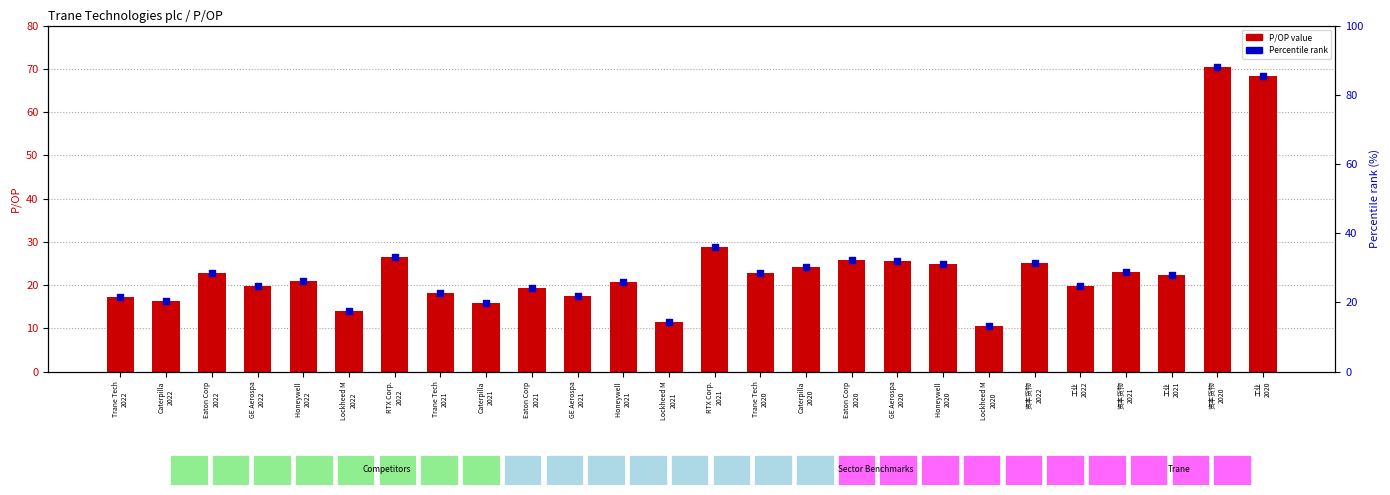

What is the total value across all series at Lockheed M
2022?

31.6